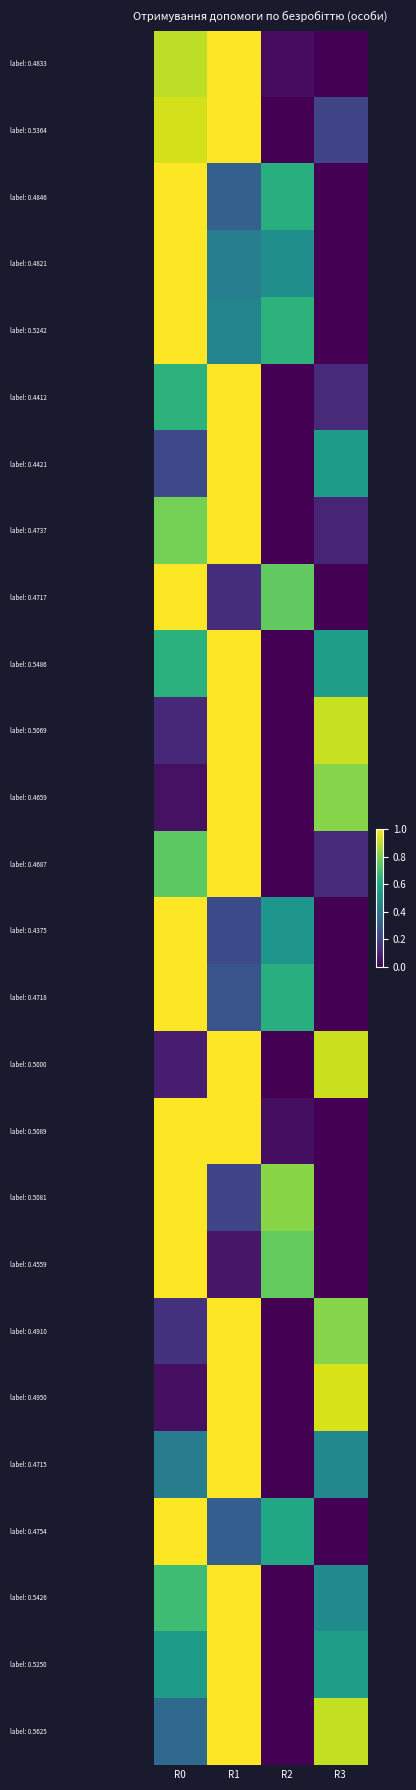

At how many categories does at least one series exceed 0?

4